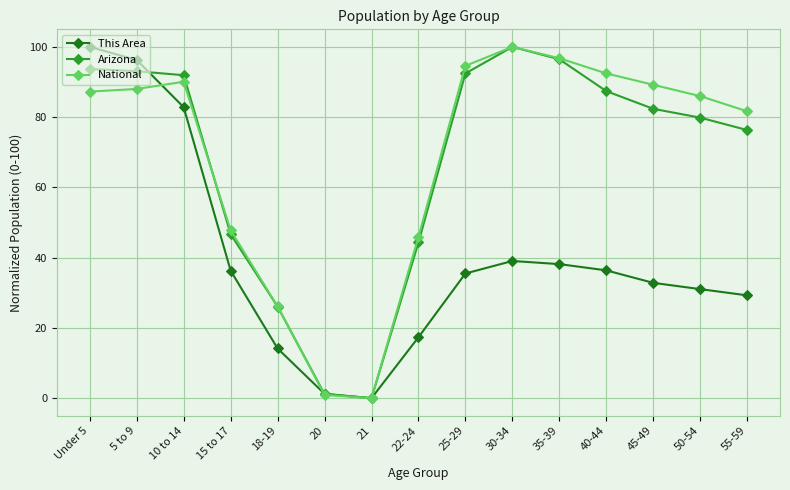

What is the difference between the maximum and second lowest values in the Arizona series?

98.8